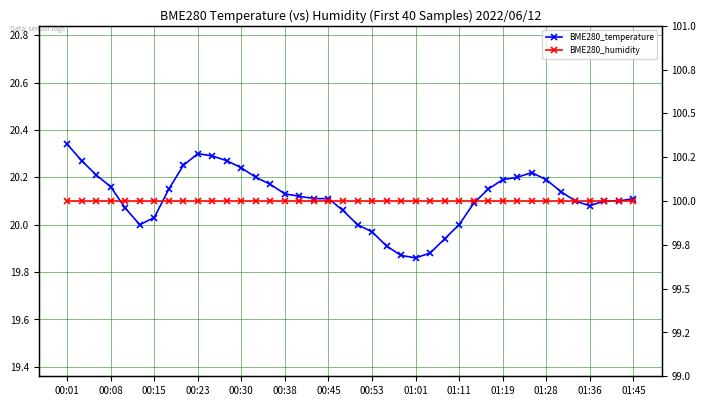

Between 00:08 and 01:36, which series saw the biggest shift?

BME280_temperature